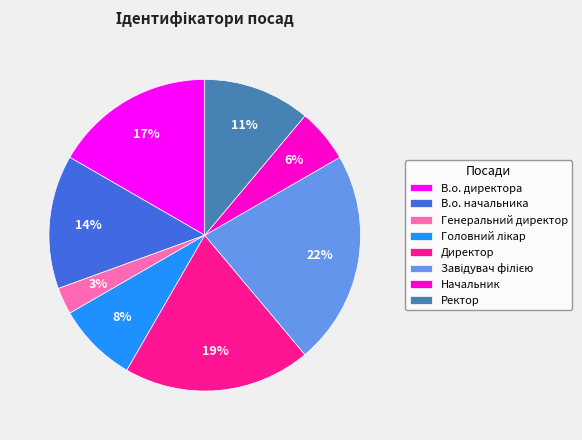

To the nearest percent, what is the difference between the Генеральний директор and Ректор slice percentages?

8%